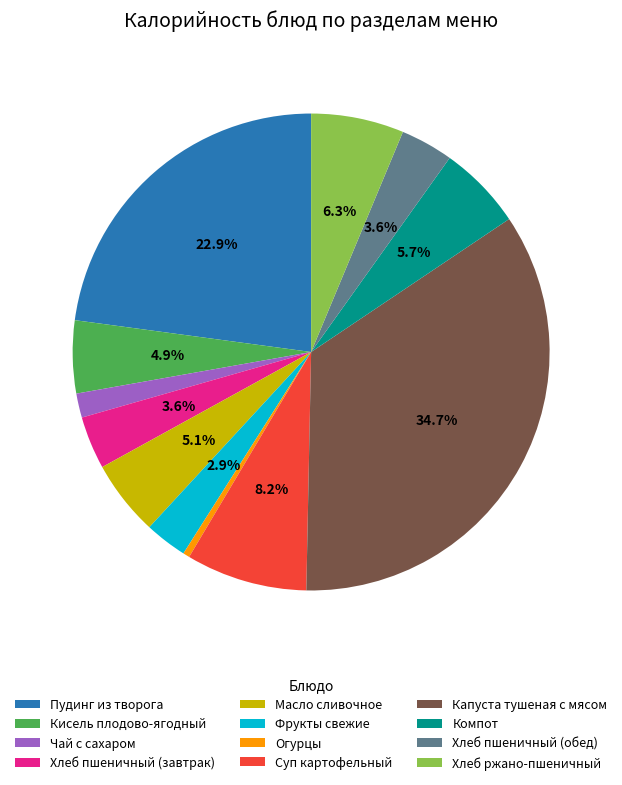

Combined, do Суп картофельный and Хлеб ржано-пшеничный account for over 50%?

No